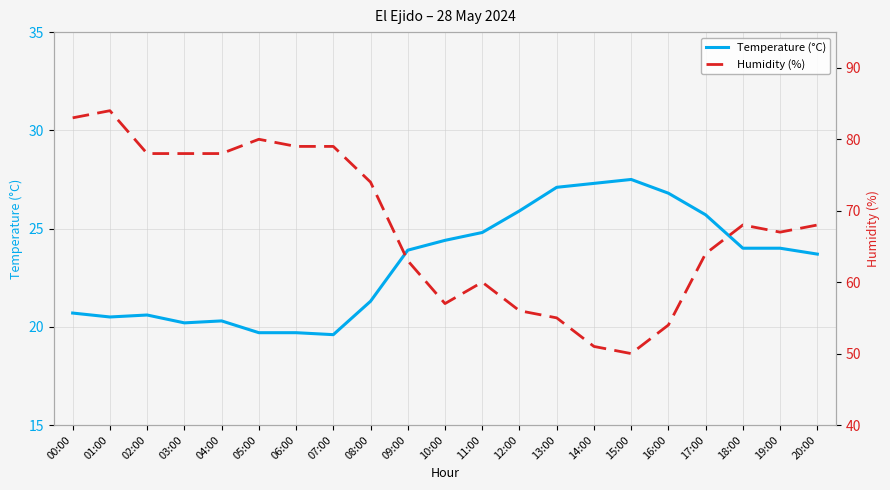

Which series has the largest range (max minus min)?

Humidity (%)